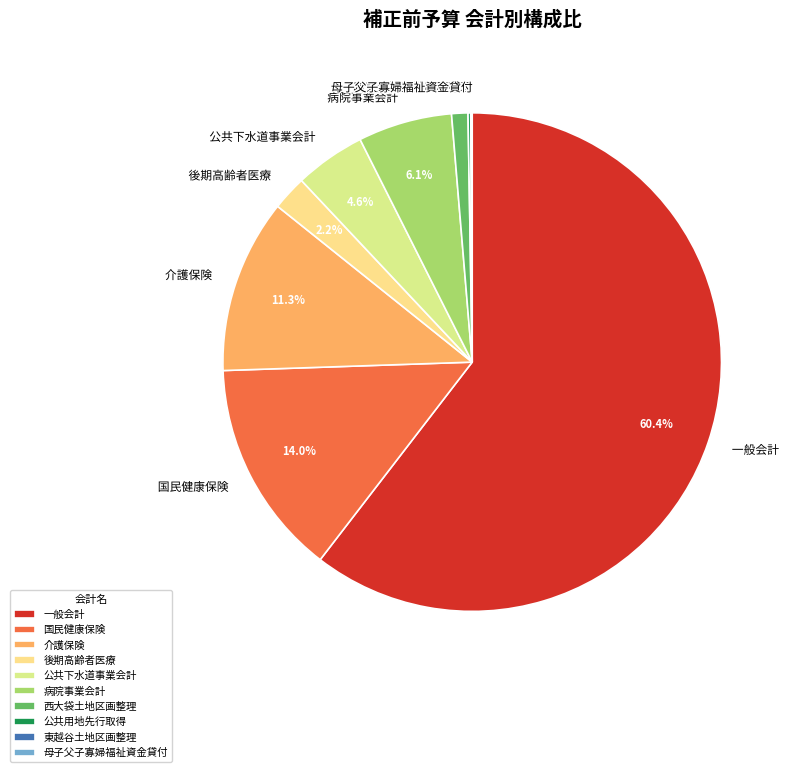

Combined, do 一般会計 and 西大袋土地区画整理 account for over 50%?

Yes